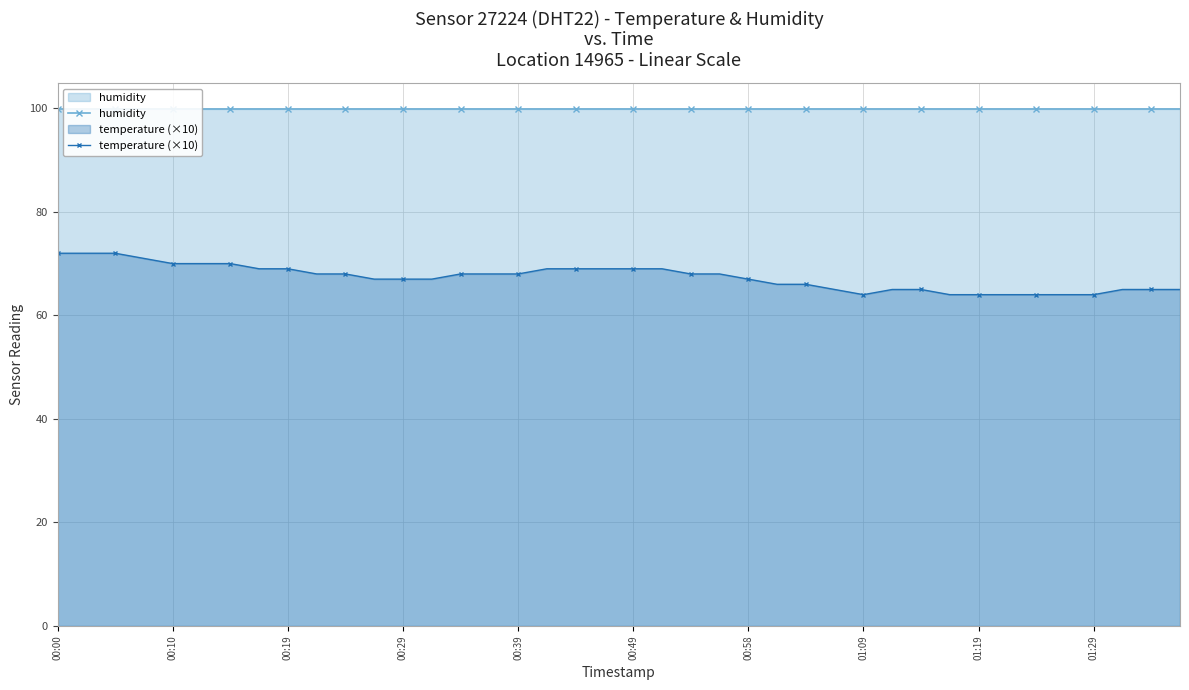

How many series are shown in this chart?

2